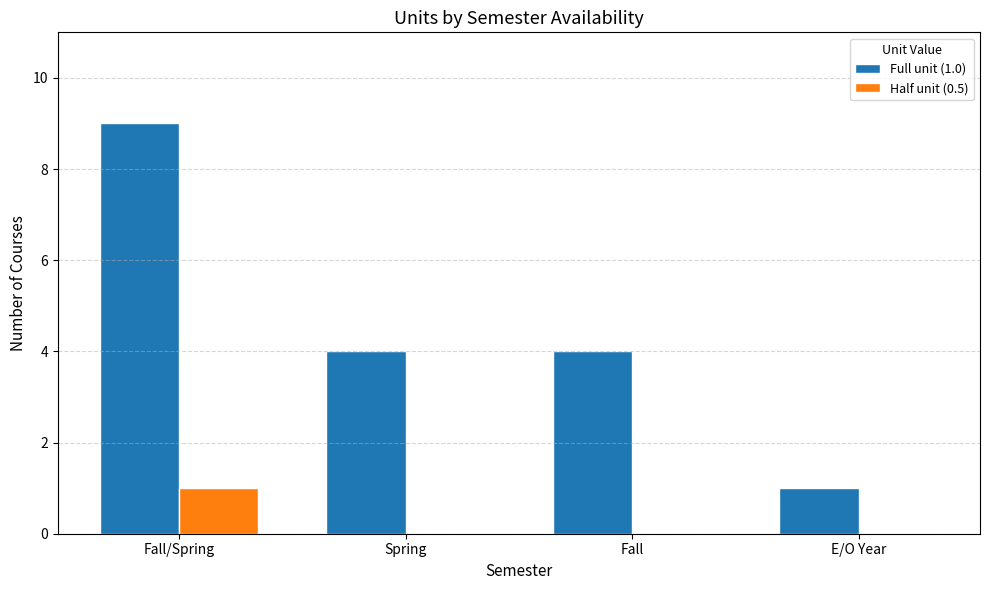

The value of Half unit (0.5) at Spring is 0. True or false?

True